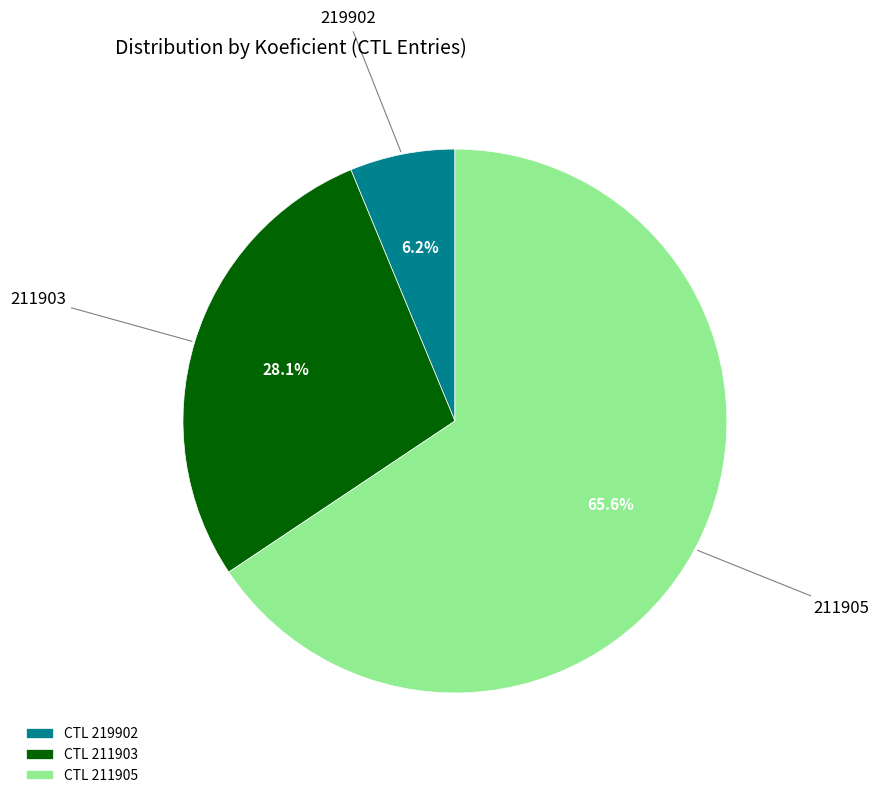

Count the number of slices in the pie.

3